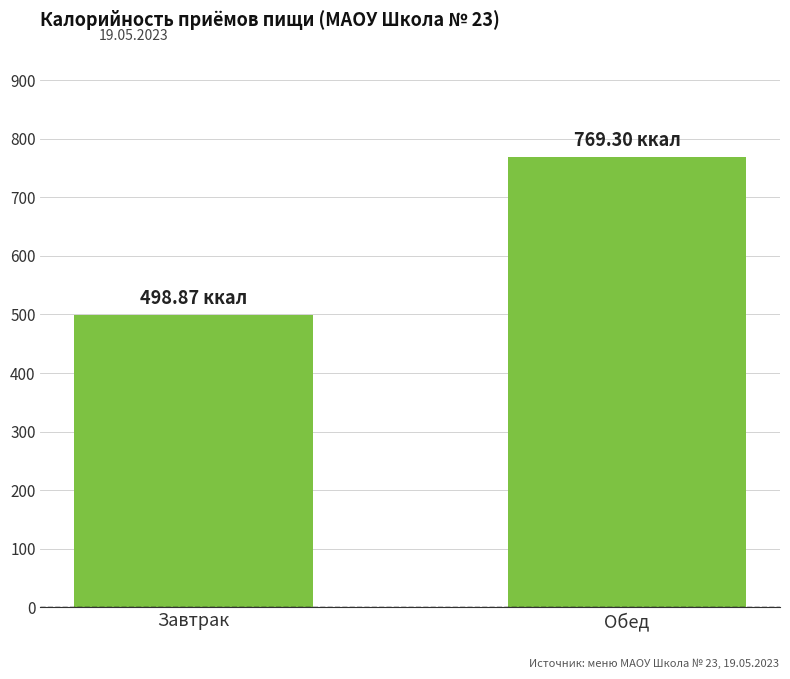

Where is the data nearest to the value 634?

Завтрак